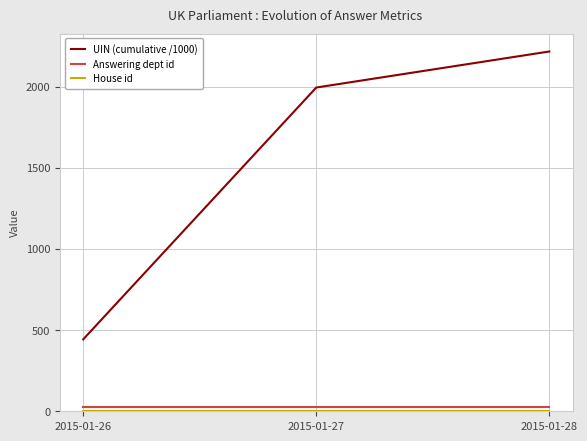

How many UIN (cumulative /1000) values are between 443 and 2216?

3